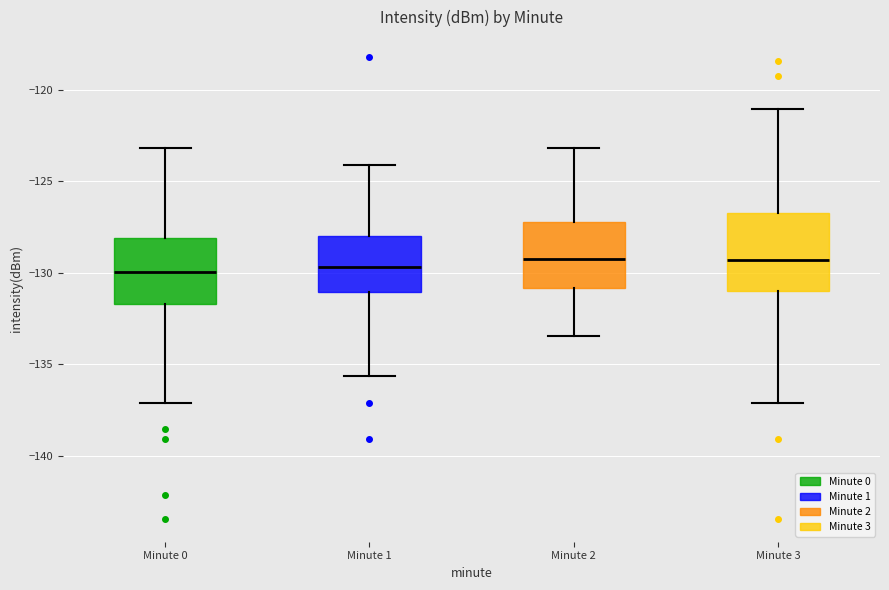

Where does the lower whisker of the box for Minute 1 end on the y-axis? The values are not printed on the chart, so give them approximately, as read against the axis.

-135.5